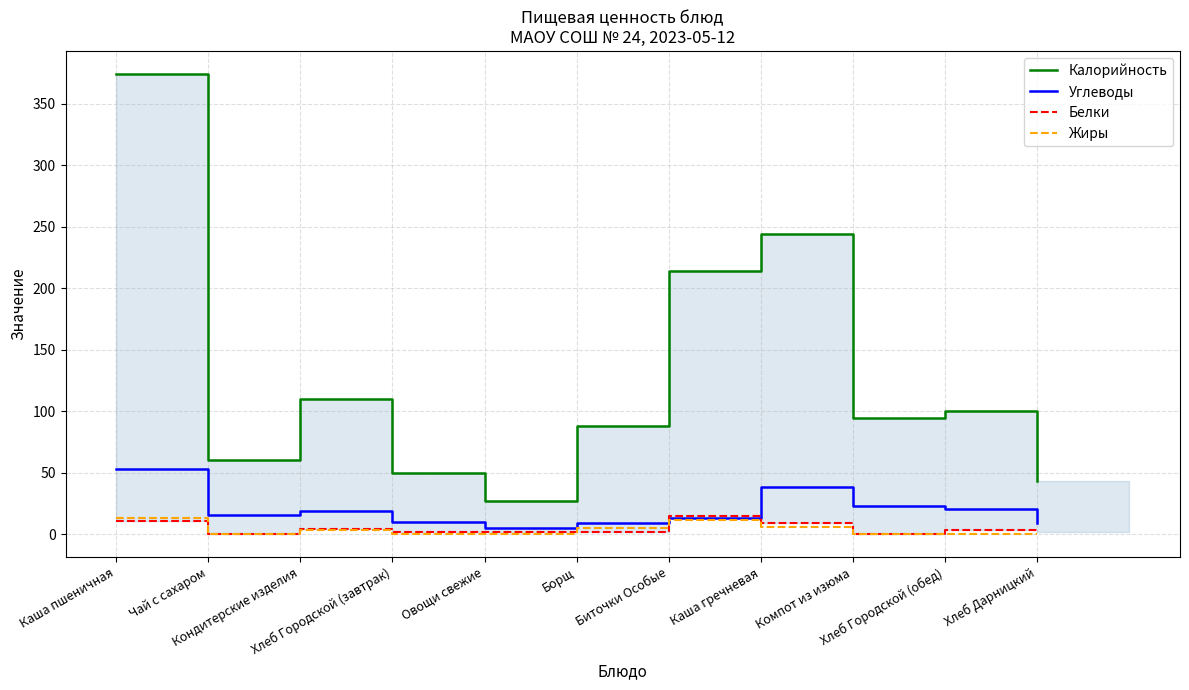

Between Хлеб Дарницкий and Хлеб Городской (обед), which is larger?

Хлеб Городской (обед)